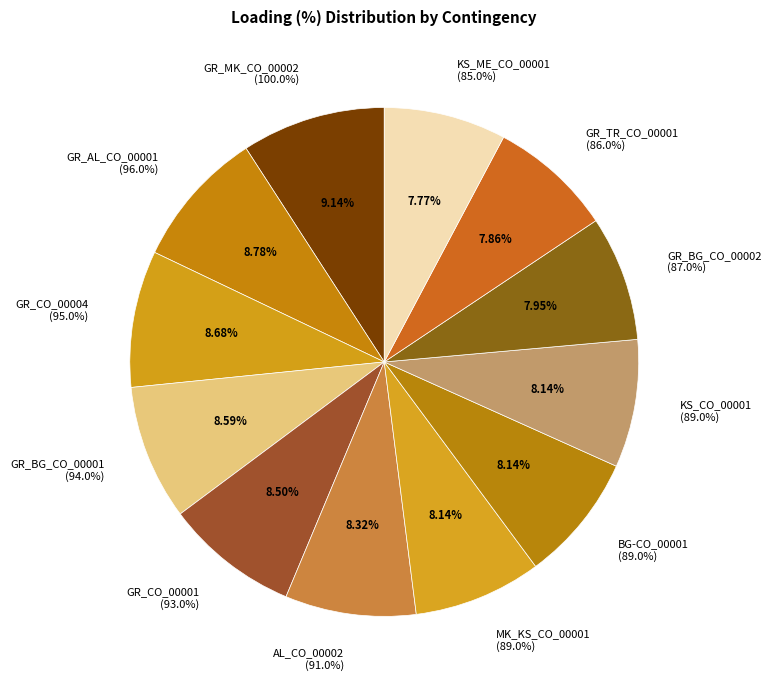

What is the smallest slice in the pie chart?

KS_ME_CO_00001